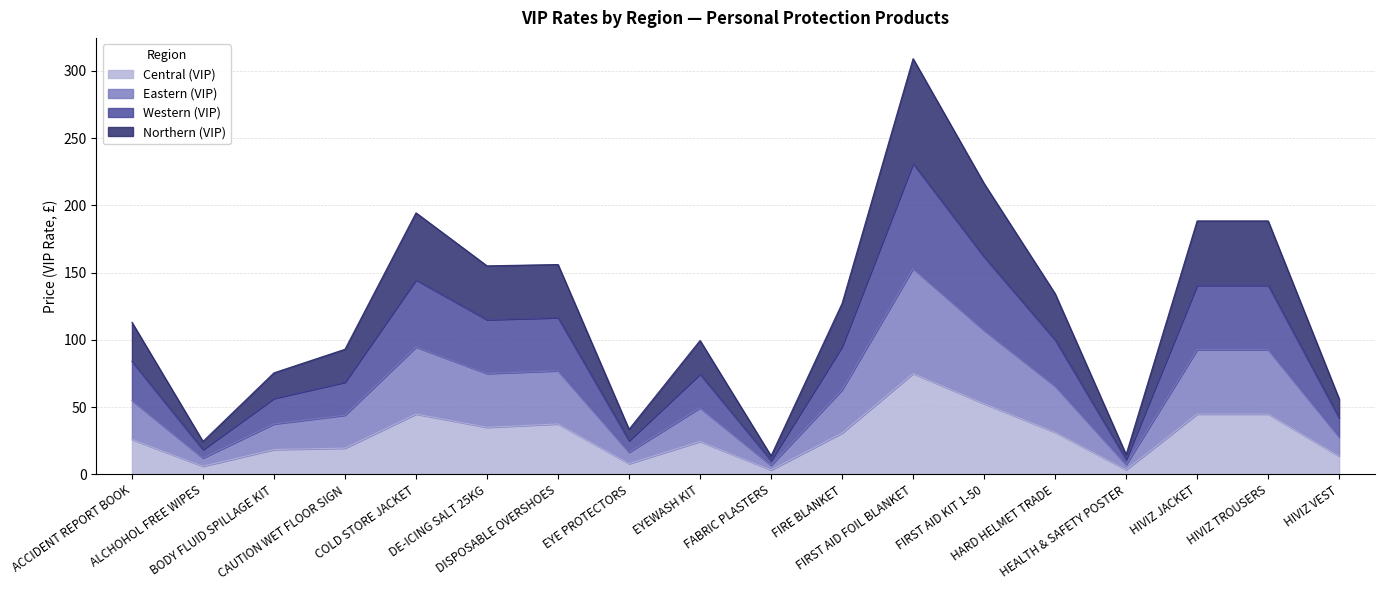

What is the sum of all Central (VIP) values?

519.5